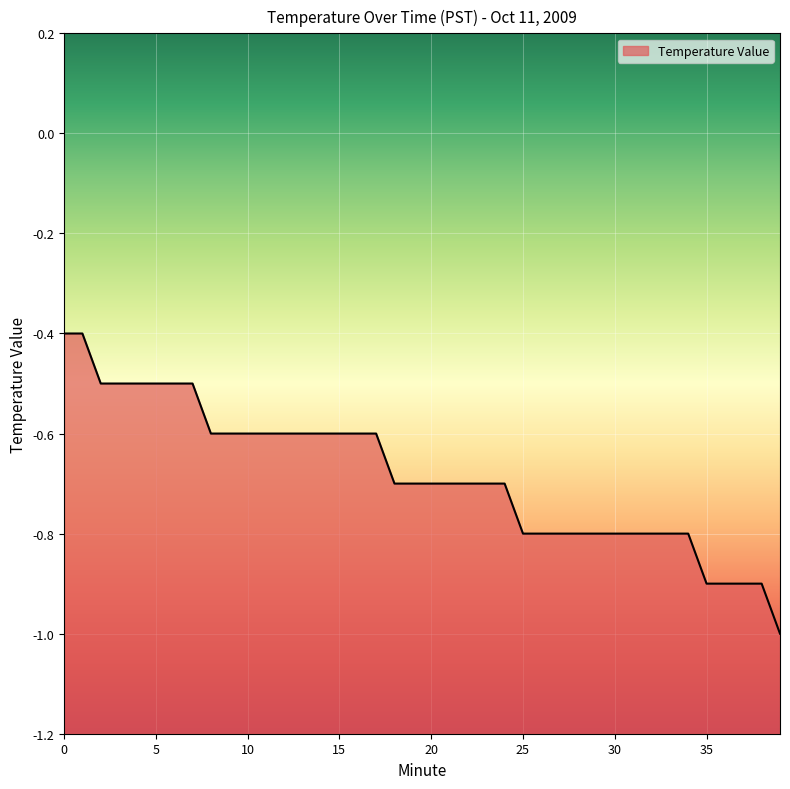

True or false: the data shows -0.6 at 13.

True